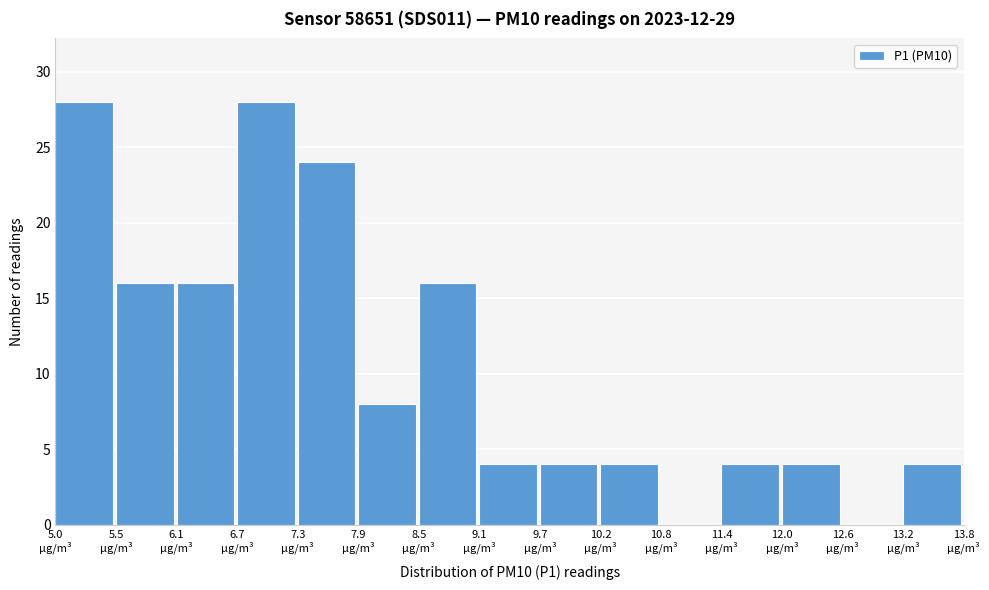

What is the height of the bar covering 5.0 to 5.5 on the x-axis? Neither the bar edges nor the heights are printed on the chart, so give them approximately, as read against the axes.

28